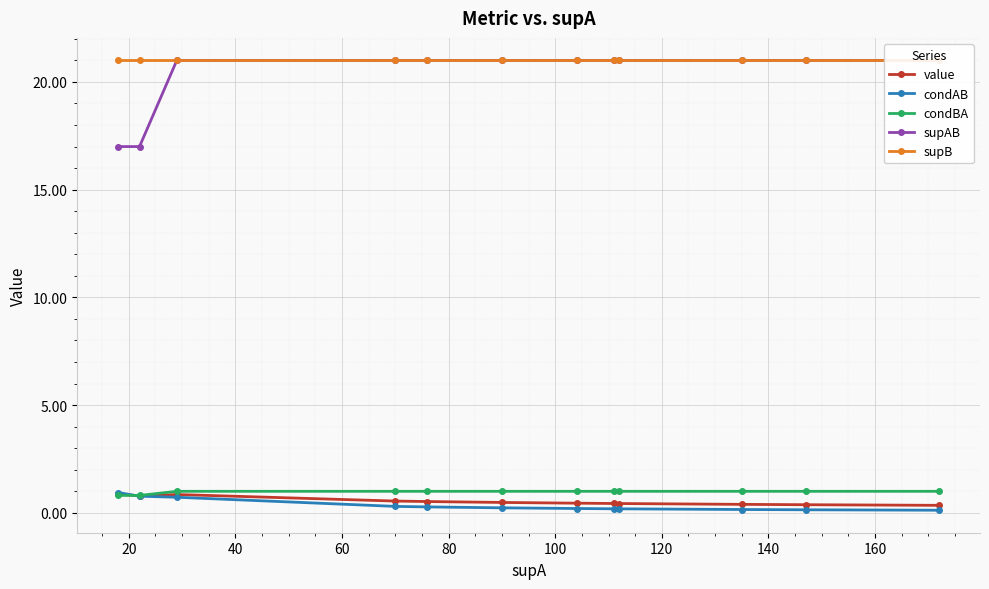

What is the highest value of the condAB series?

0.9